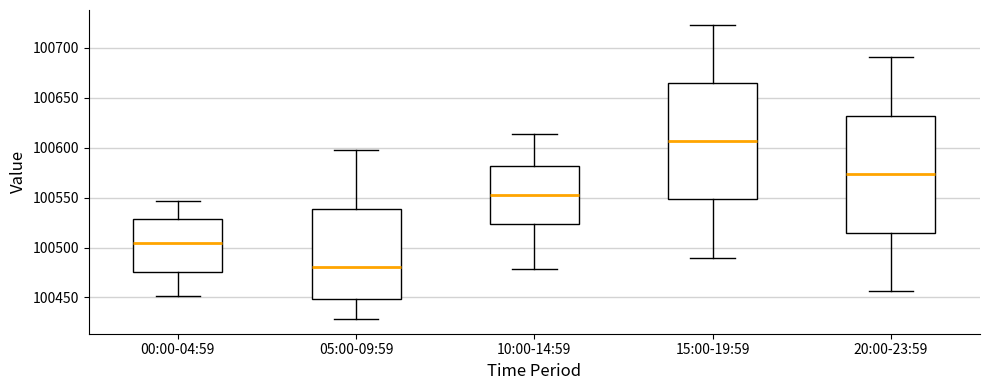

Which box's median line is the lowest?

05:00-09:59